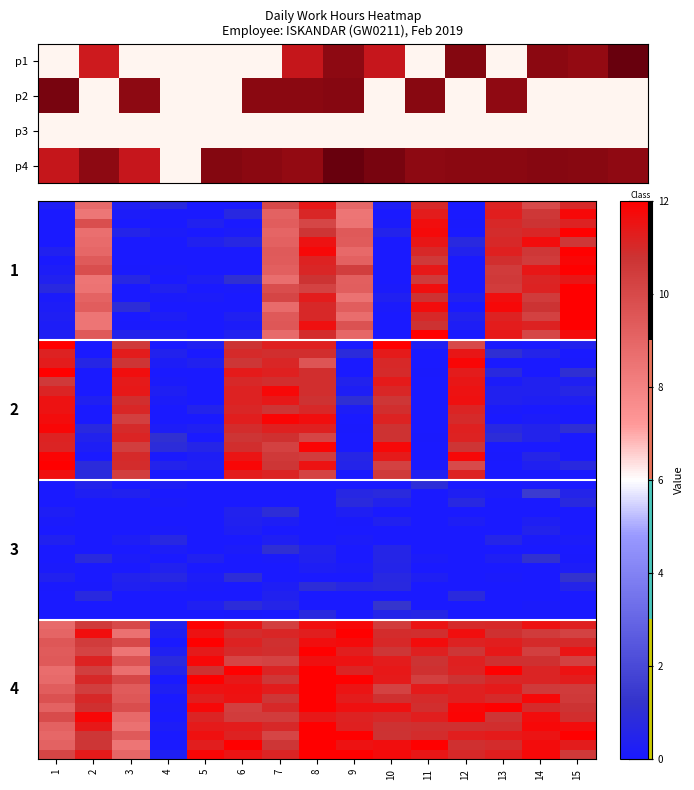

What is the total value across all series at 7?

2.6